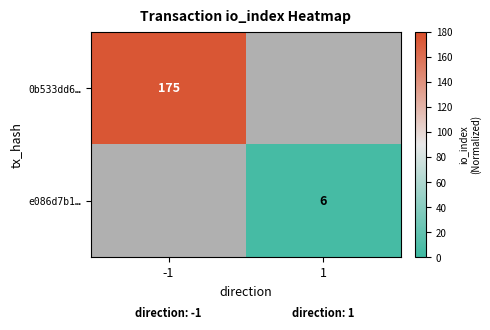

Is it true that e086d7b1… equals 8.6 at 1?

False